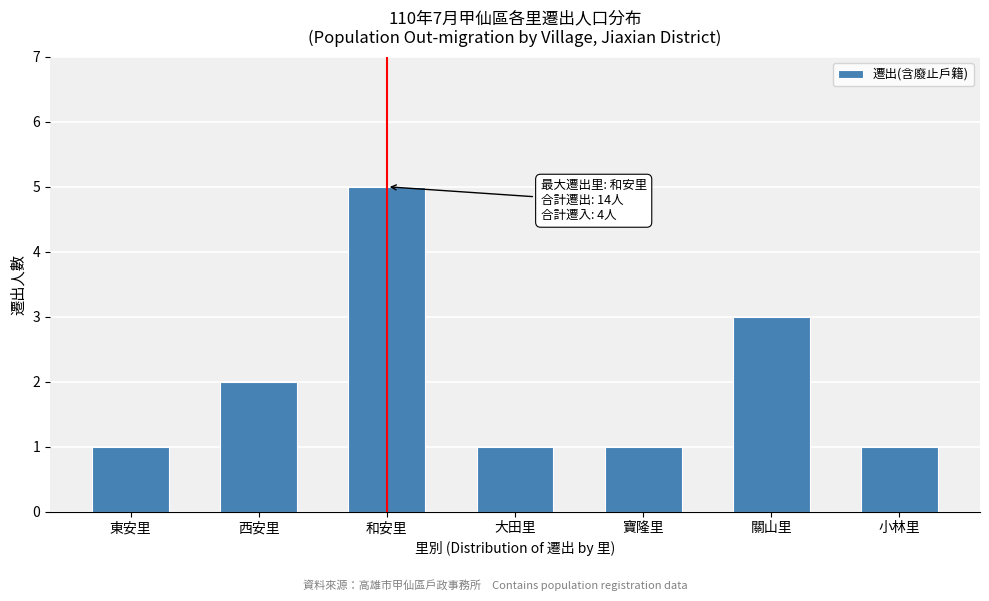

Reading left to right, extract all data points from this chart.

1	2	5	1	1	3	1